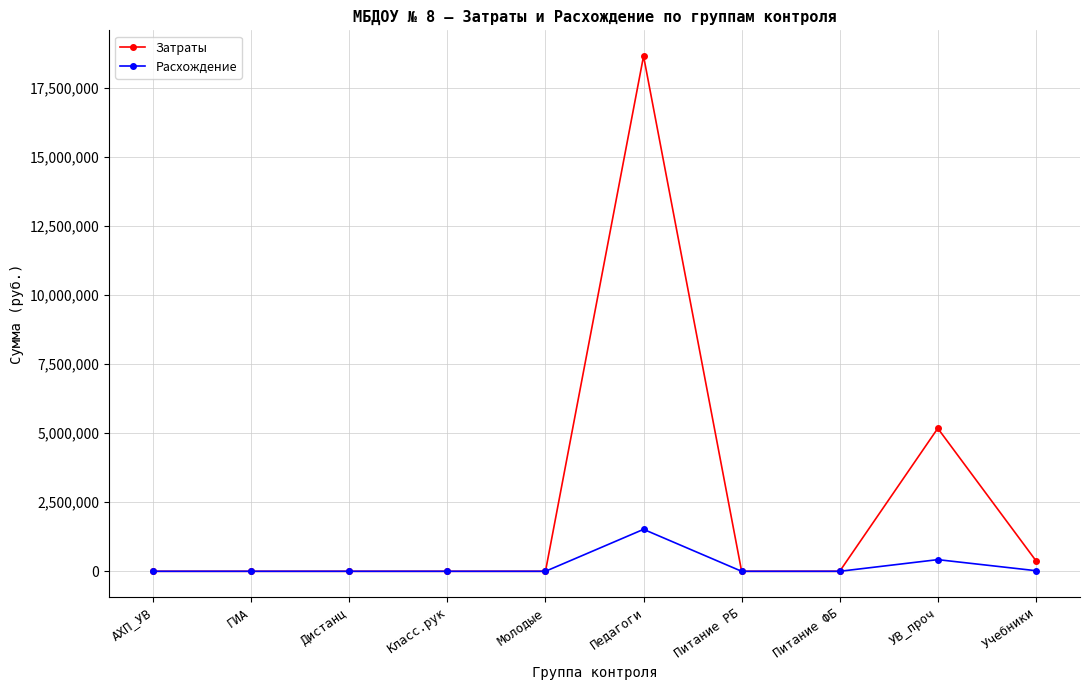

True or false: Расхождение has more than 0 points higher than both neighbors.

True